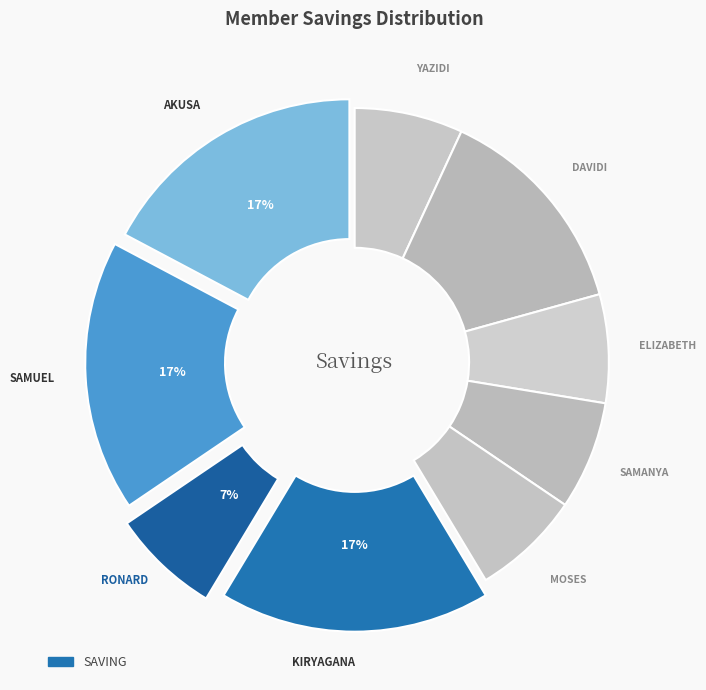

Is there a majority slice in this chart?

No